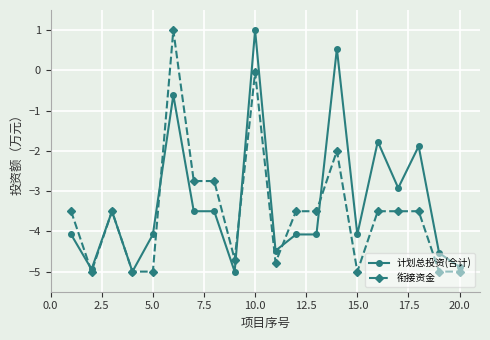

How many values in 衔接资金 are above zero?

1